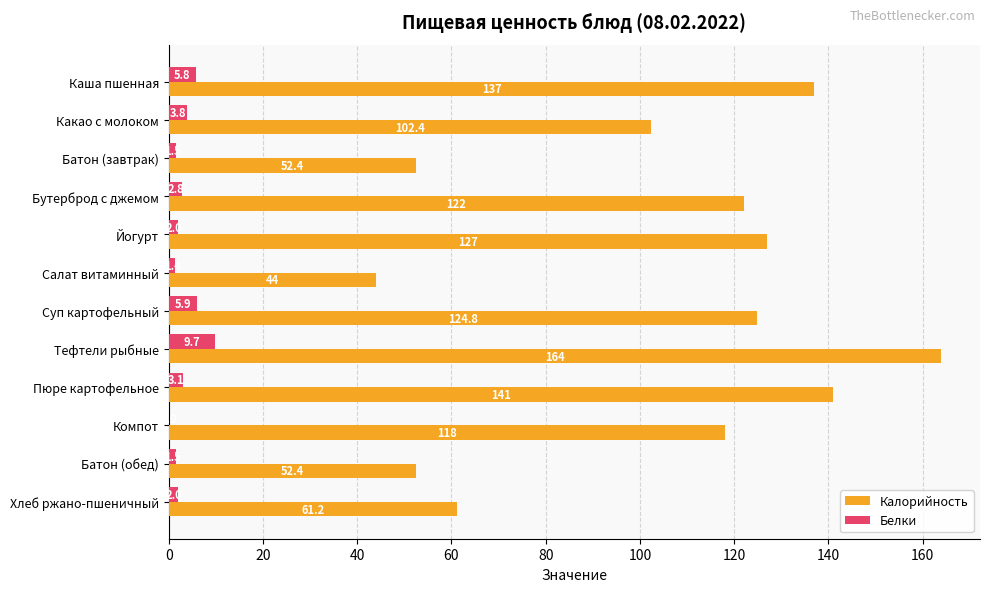

At which label is Белки closest to 4?

Какао с молоком